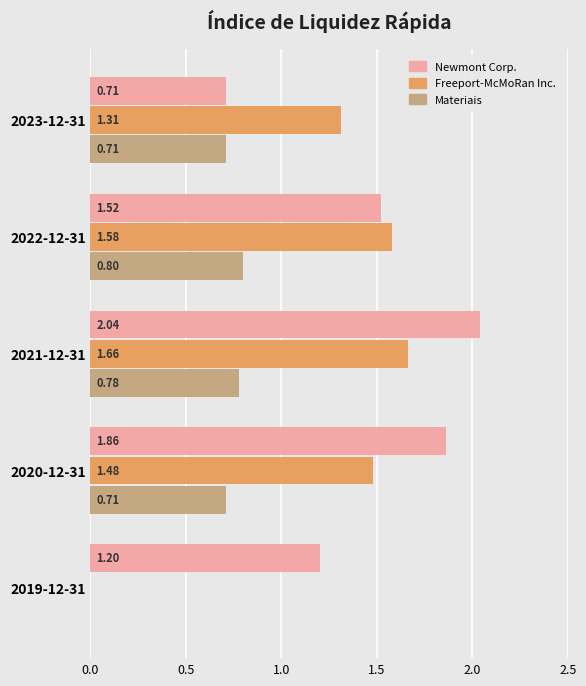

Between 2023-12-31 and 2022-12-31, which series saw the biggest shift?

Newmont Corp.